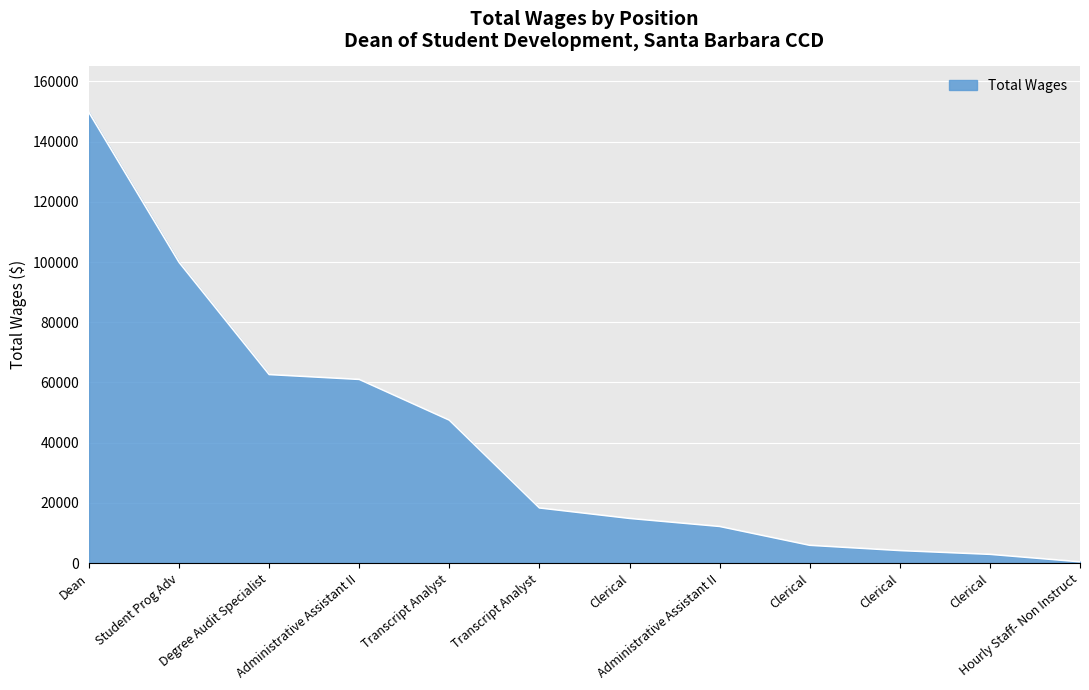

The chart shows a value of 5923 at Clerical. True or false?

True